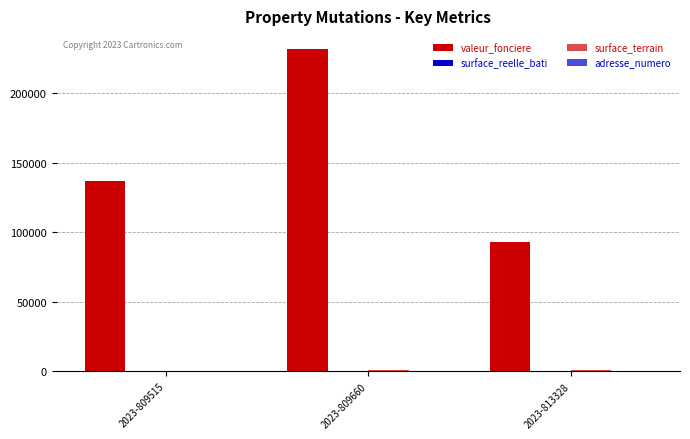

Where does the valeur_fonciere series first go above 136850?

2023-809660